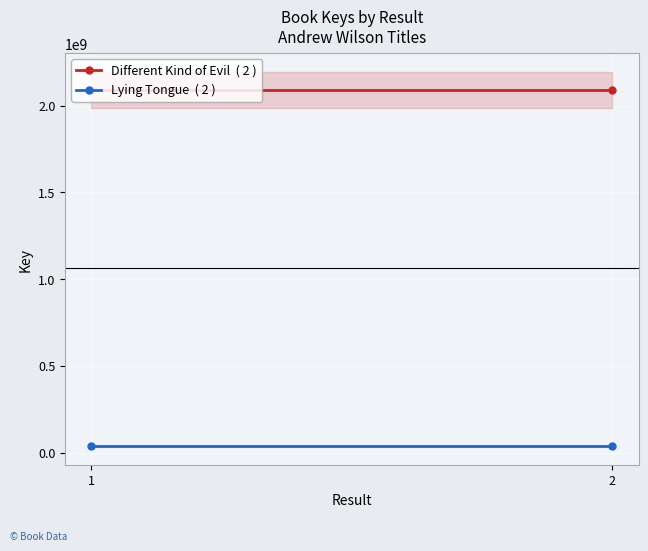

At which label does Lying Tongue  ( 2 ) reach its minimum?

1